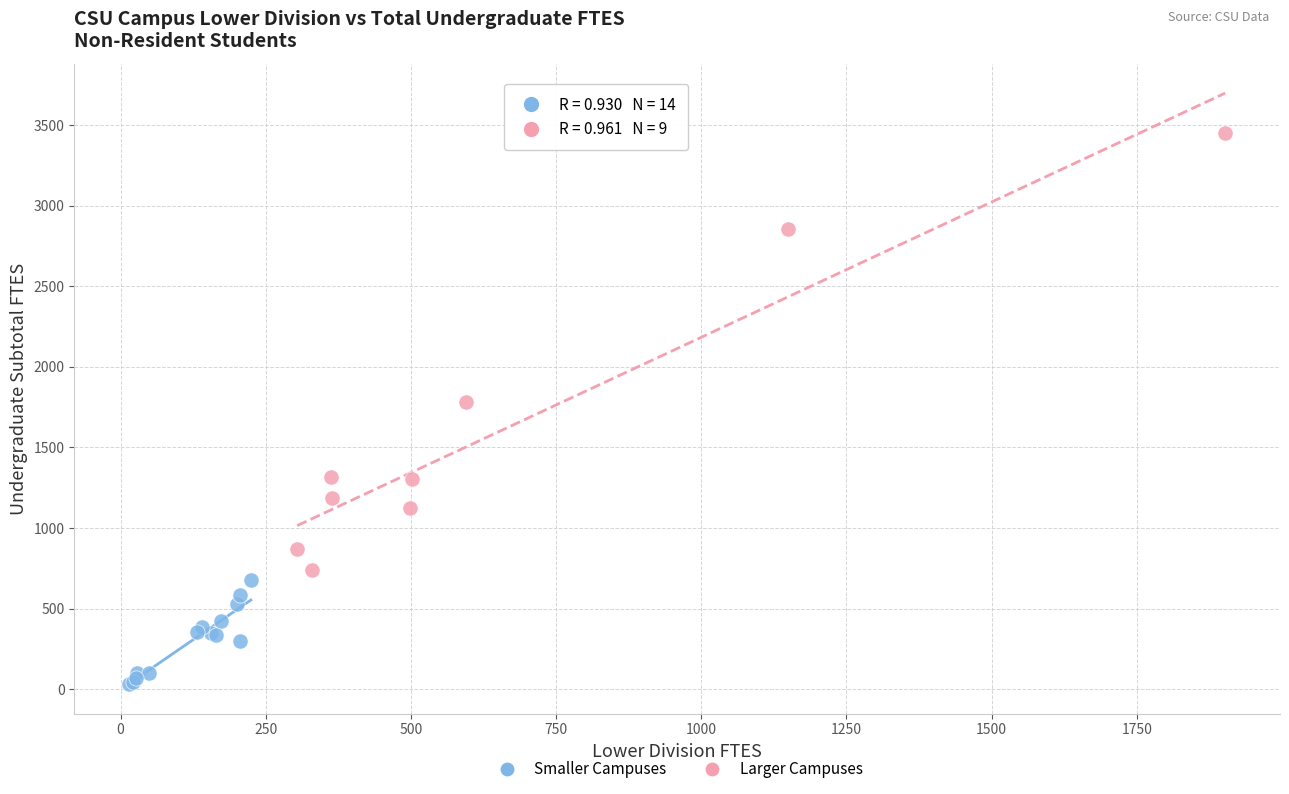

Which series contains the highest Y value?

Larger Campuses